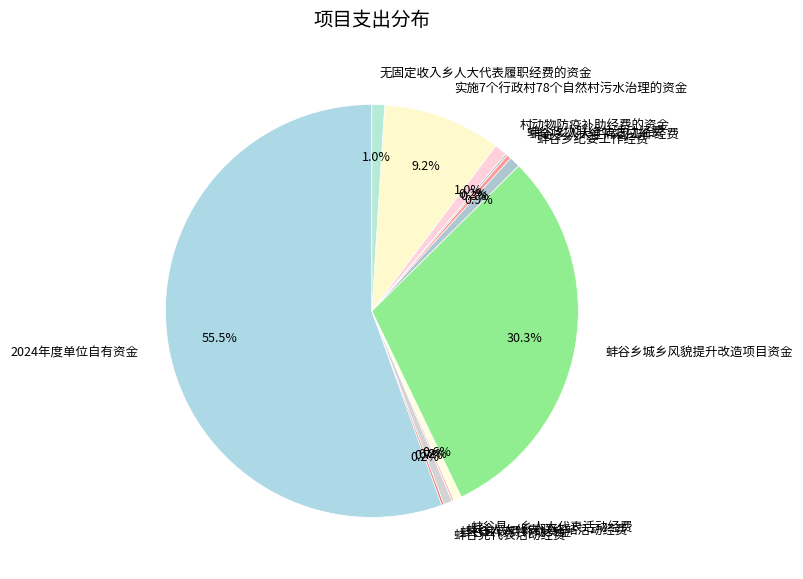

The 蚌谷乡人大主席团工作经费 slice represents 0% of the pie. True or false?

True